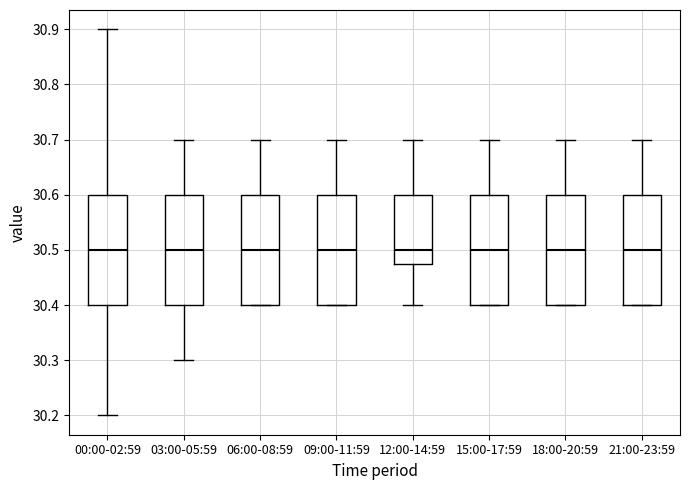

Reading left to right, read every box against the y-axis: the position of its median line, the range the box covers, and the ends of its whiskers. The values are not printed on the chart, so give them approximately, as read against the axis.

00:00-02:59: median 30.50, box 30.40 to 30.60, whiskers 30.20 to 30.90
03:00-05:59: median 30.50, box 30.40 to 30.60, whiskers 30.30 to 30.70
06:00-08:59: median 30.50, box 30.40 to 30.60, whiskers 30.40 to 30.70
09:00-11:59: median 30.50, box 30.40 to 30.60, whiskers 30.40 to 30.70
12:00-14:59: median 30.50, box 30.48 to 30.60, whiskers 30.40 to 30.70
15:00-17:59: median 30.50, box 30.40 to 30.60, whiskers 30.40 to 30.70
18:00-20:59: median 30.50, box 30.40 to 30.60, whiskers 30.40 to 30.70
21:00-23:59: median 30.50, box 30.40 to 30.60, whiskers 30.40 to 30.70